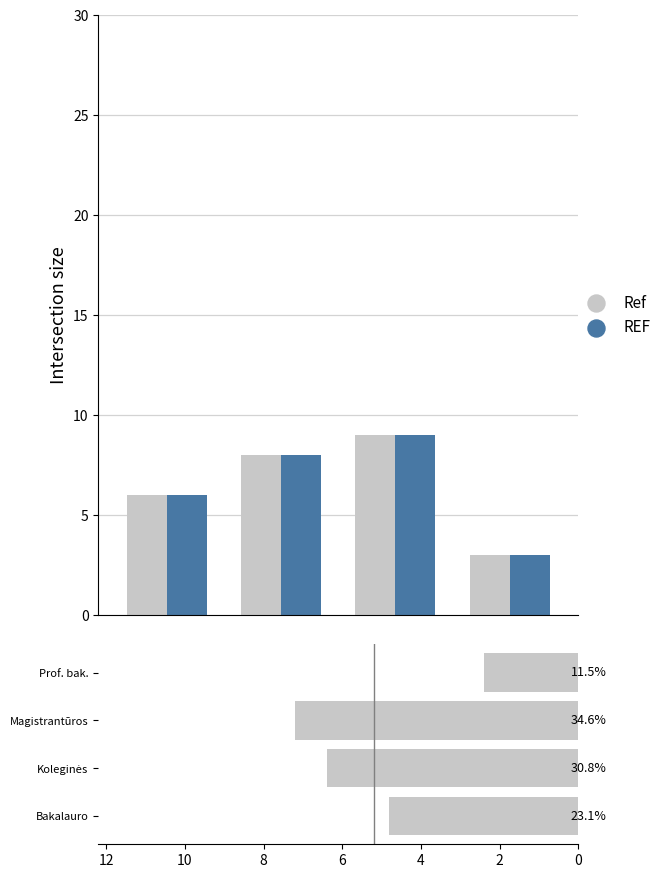

What is the difference between the maximum and minimum values in the REF series?

6